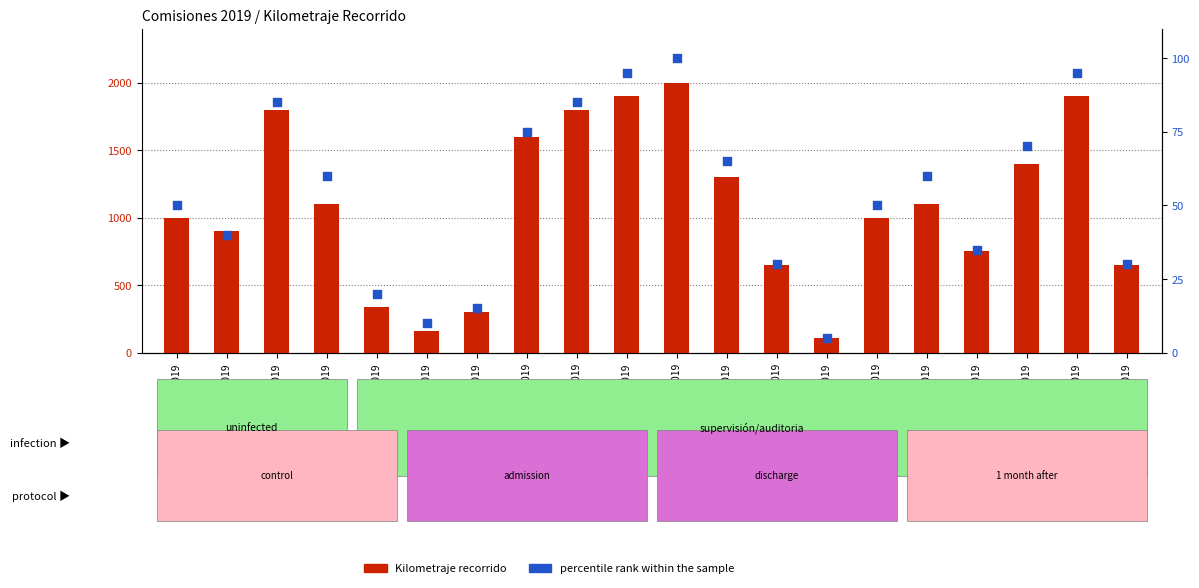

Is the value of Kilometraje recorrido at 34-2019 greater than the value of percentile rank within the sample at 42-2019?

Yes